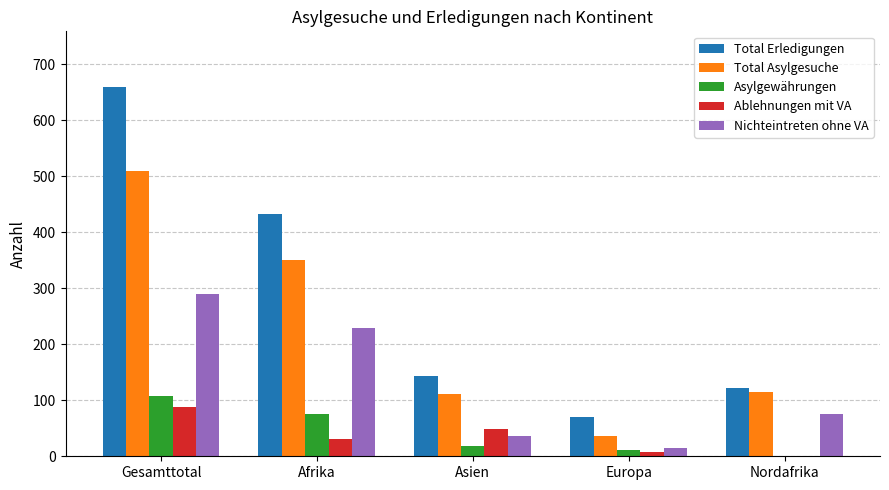

What is the average value of the Total Erledigungen series?

285